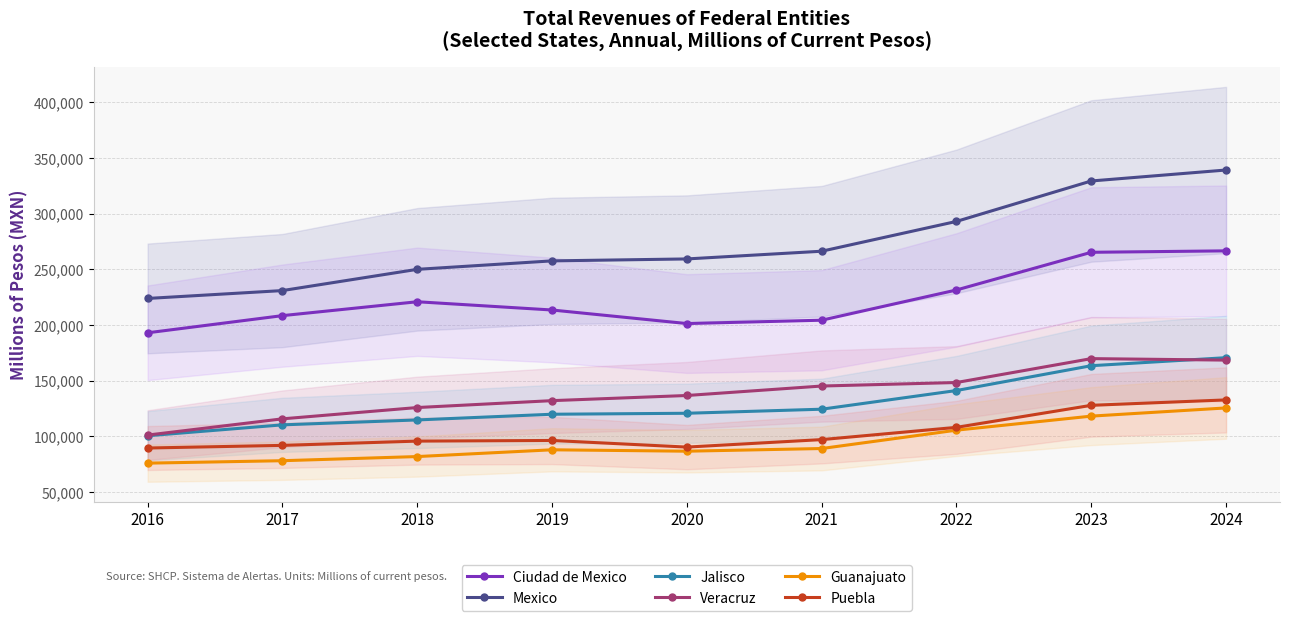

Which category has the lowest value across all series?

2016